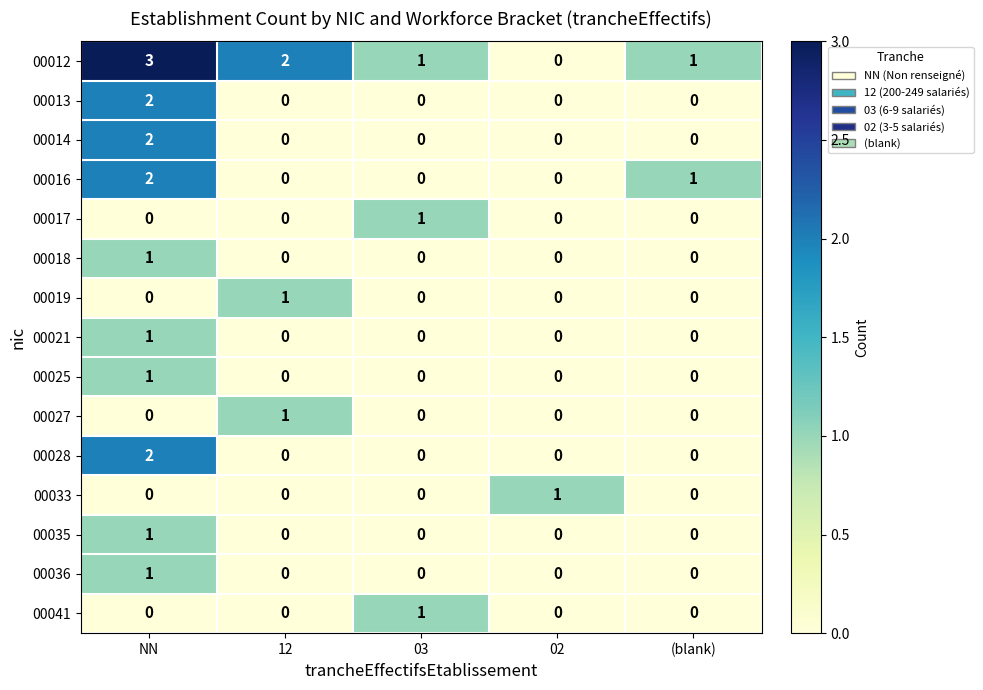

True or false: 00018 has a value of -1 at (blank).

False